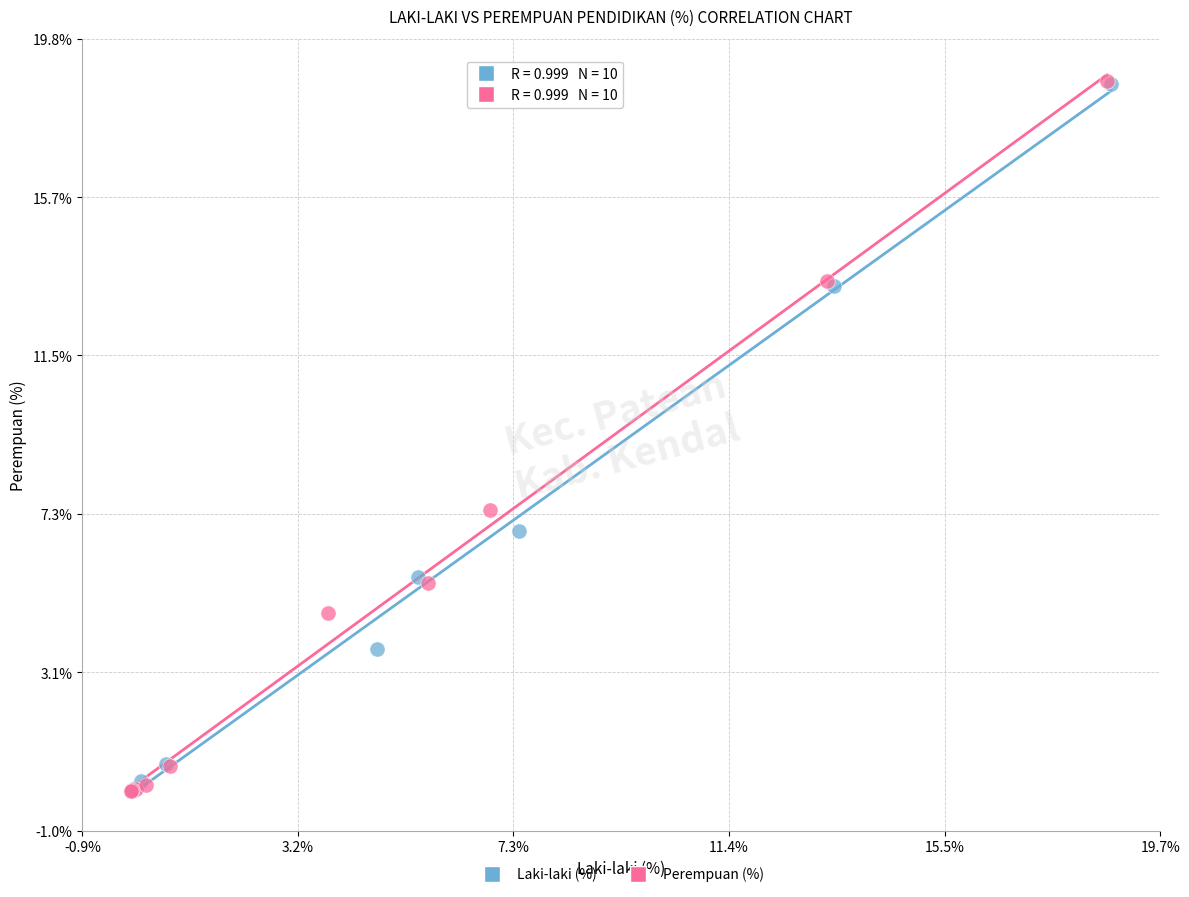

Which series has the largest Y range (max minus min)?

Perempuan (%)